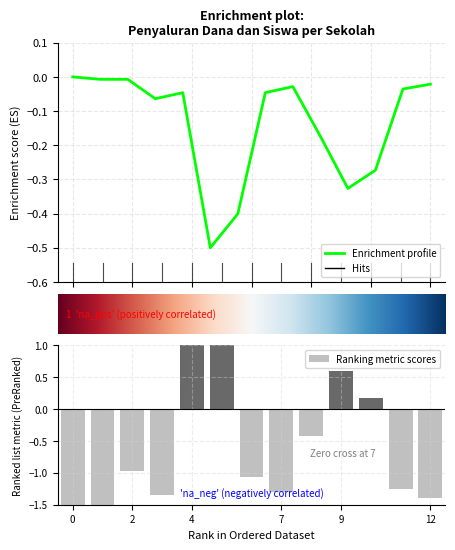

How many positive values are there?

4